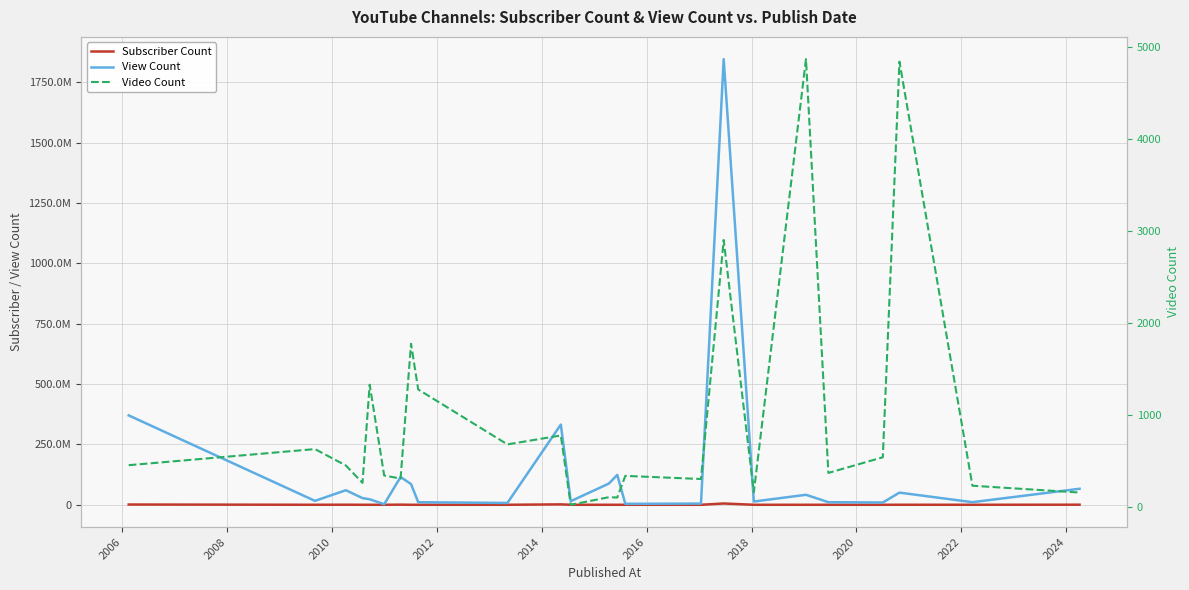

What is the value of the Subscriber Count point at the 8th from the left?

83600